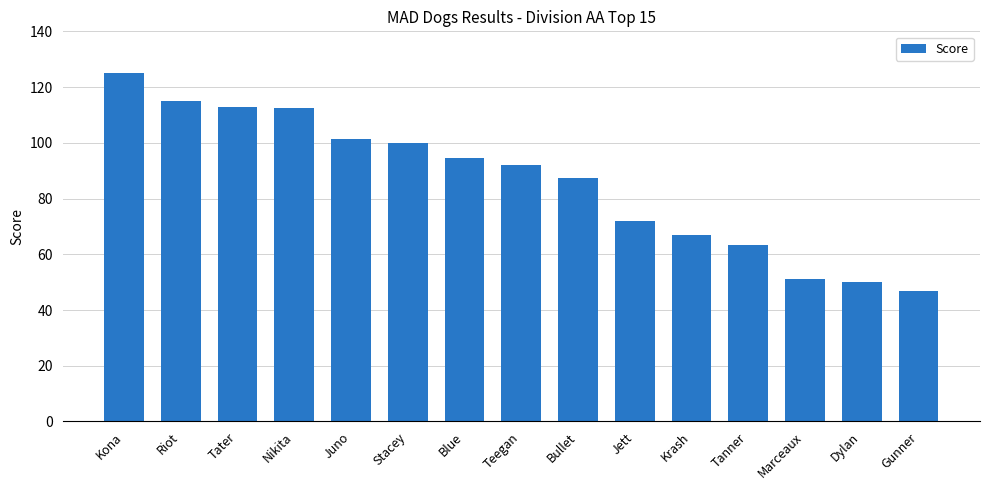

What is the label of the 15th bar from the left?

Gunner